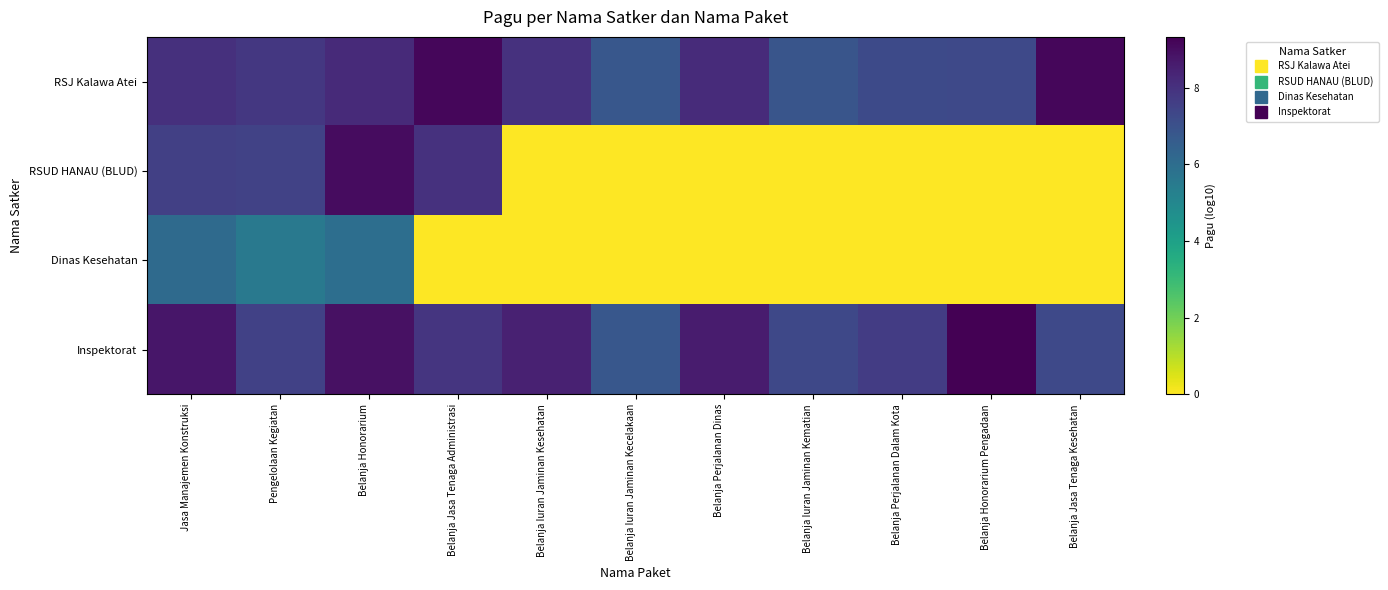

Reading left to right, transcribe all the data shown in this chart.

RSJ Kalawa Atei: Jasa Manajemen Konstruksi=8.0	Pengelolaan Kegiatan=7.8	Belanja Honorarium=8.2	Belanja Jasa Tenaga Administrasi=9.1	Belanja Iuran Jaminan Kesehatan=8.0	Belanja Iuran Jaminan Kecelakaan=6.8	Belanja Perjalanan Dinas=8.2	Belanja Iuran Jaminan Kematian=6.9	Belanja Perjalanan Dalam Kota=7.2	Belanja Honorarium Pengadaan=7.3	Belanja Jasa Tenaga Kesehatan=9.2
RSUD HANAU (BLUD): Jasa Manajemen Konstruksi=7.6	Pengelolaan Kegiatan=7.5	Belanja Honorarium=9.0	Belanja Jasa Tenaga Administrasi=8.0	Belanja Iuran Jaminan Kesehatan=0.0	Belanja Iuran Jaminan Kecelakaan=0.0	Belanja Perjalanan Dinas=0.0	Belanja Iuran Jaminan Kematian=0.0	Belanja Perjalanan Dalam Kota=0.0	Belanja Honorarium Pengadaan=0.0	Belanja Jasa Tenaga Kesehatan=0.0
Dinas Kesehatan: Jasa Manajemen Konstruksi=6.1	Pengelolaan Kegiatan=5.5	Belanja Honorarium=6.0	Belanja Jasa Tenaga Administrasi=0.0	Belanja Iuran Jaminan Kesehatan=0.0	Belanja Iuran Jaminan Kecelakaan=0.0	Belanja Perjalanan Dinas=0.0	Belanja Iuran Jaminan Kematian=0.0	Belanja Perjalanan Dalam Kota=0.0	Belanja Honorarium Pengadaan=0.0	Belanja Jasa Tenaga Kesehatan=0.0
Inspektorat: Jasa Manajemen Konstruksi=8.7	Pengelolaan Kegiatan=7.5	Belanja Honorarium=8.9	Belanja Jasa Tenaga Administrasi=7.9	Belanja Iuran Jaminan Kesehatan=8.5	Belanja Iuran Jaminan Kecelakaan=6.8	Belanja Perjalanan Dinas=8.6	Belanja Iuran Jaminan Kematian=7.3	Belanja Perjalanan Dalam Kota=7.7	Belanja Honorarium Pengadaan=9.3	Belanja Jasa Tenaga Kesehatan=7.3